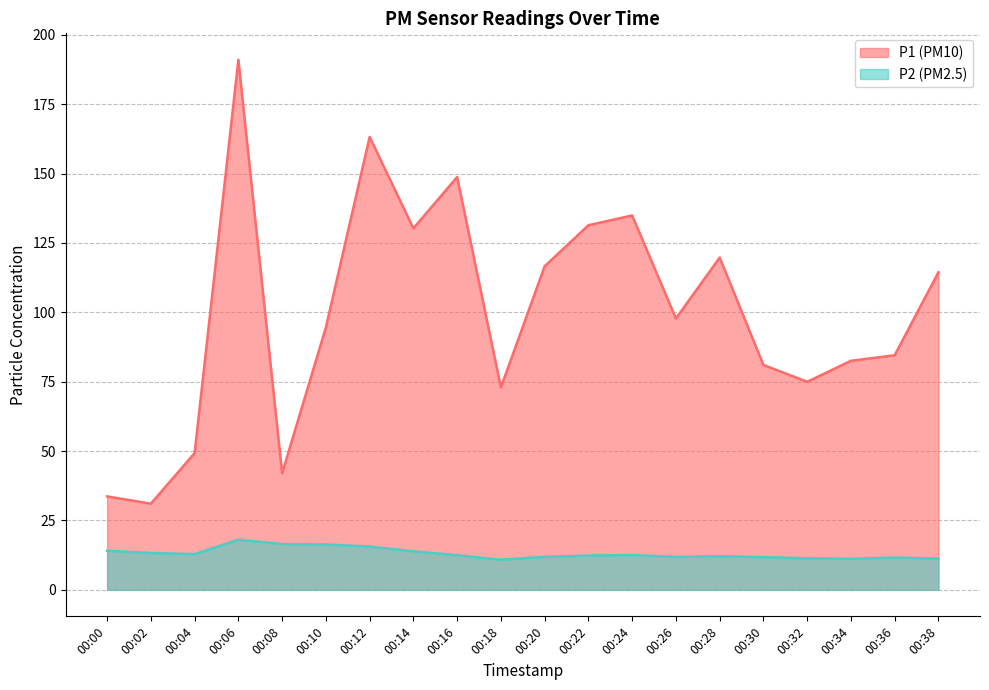

Is the value of P1 at 00:20 greater than the value of P2 at 00:22?

Yes